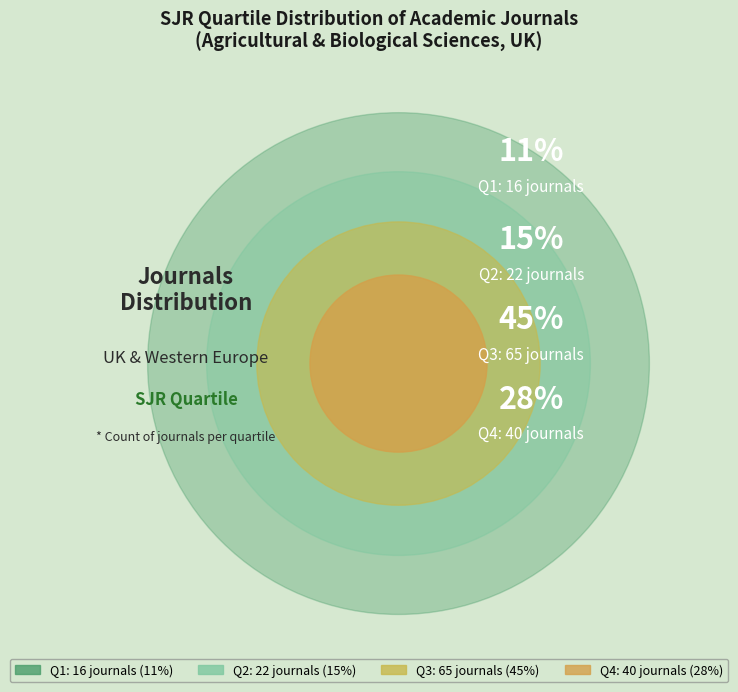

Is the sum of Q4 and Q1 greater than half?

No